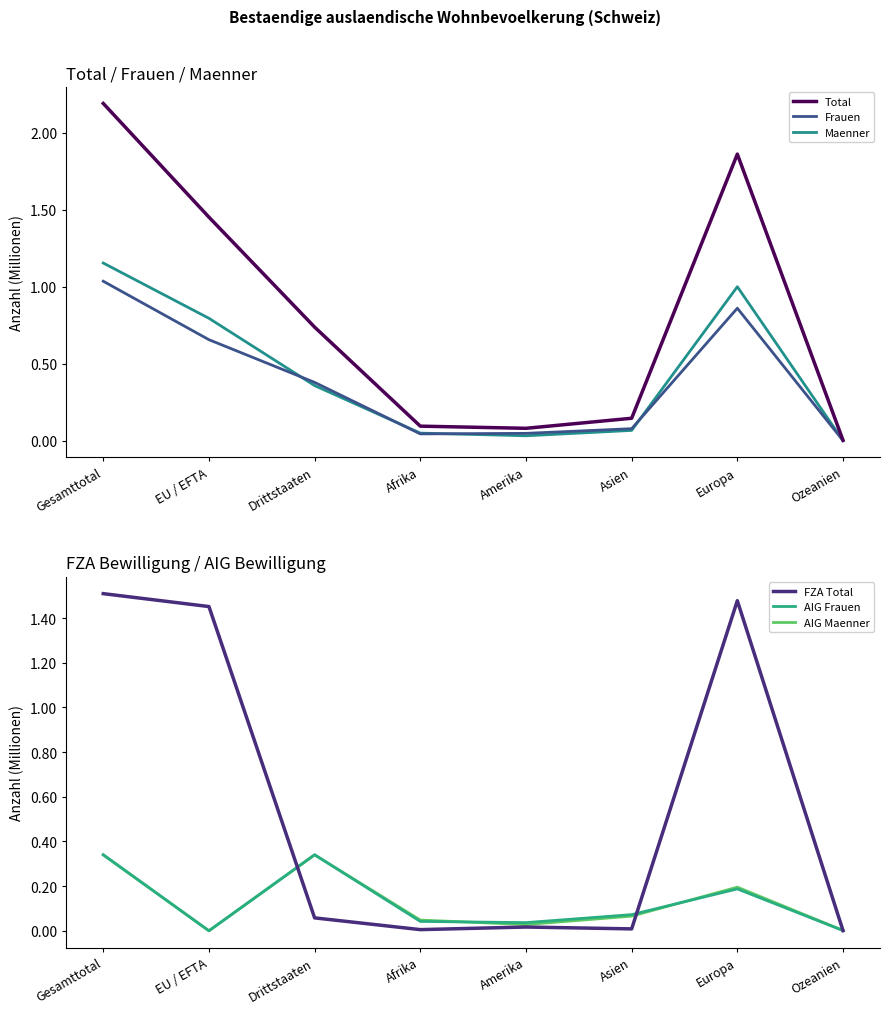

At how many categories does at least one series exceed 0?

8